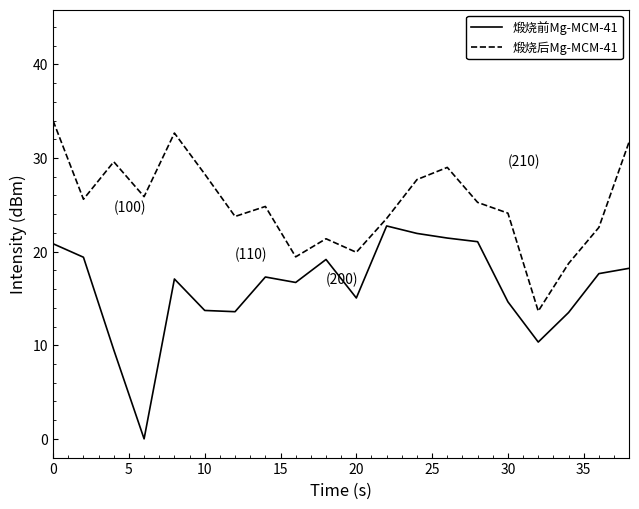

What is the greatest value displayed?

34.0